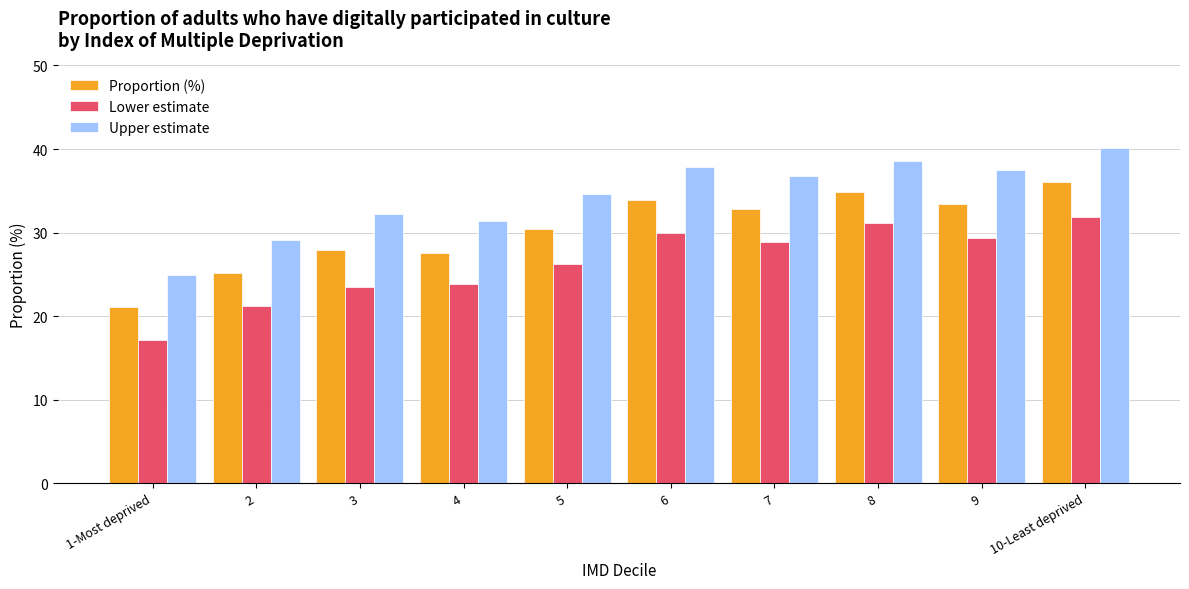

Rank the series by their maximum value, from lowest to highest.

Lower estimate, Proportion (%), Upper estimate